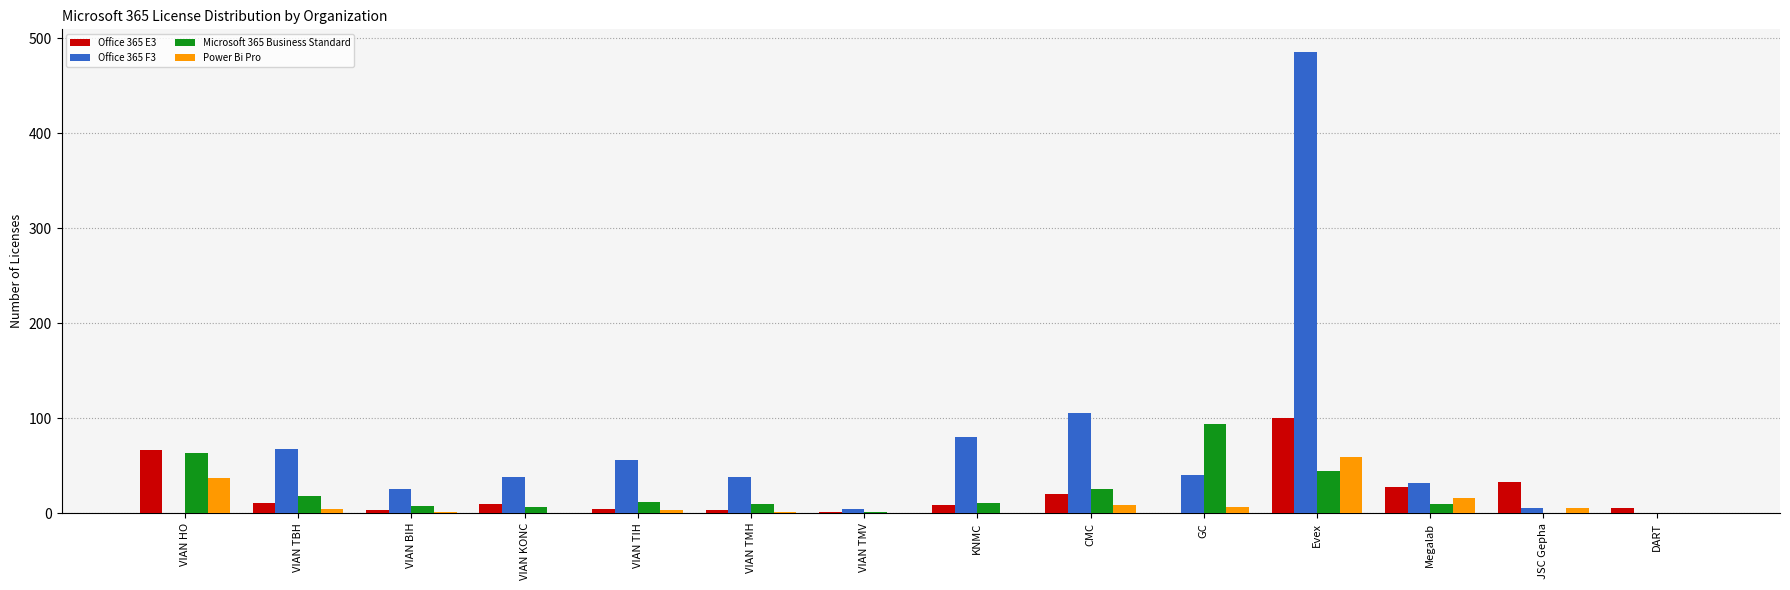

Which series has the largest total across all categories?

Office 365 F3